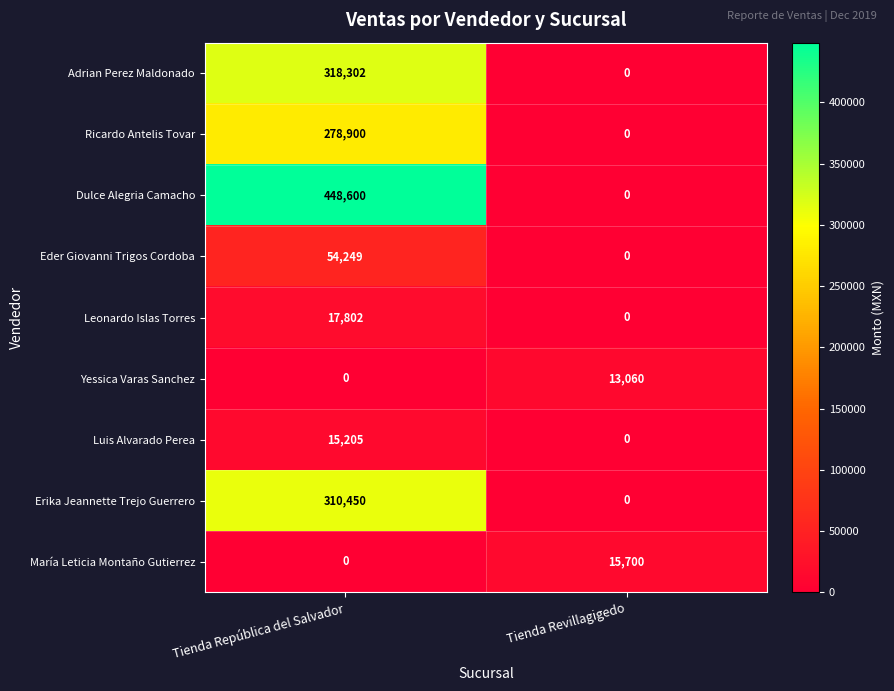

What is the maximum value shown in the chart?

448600